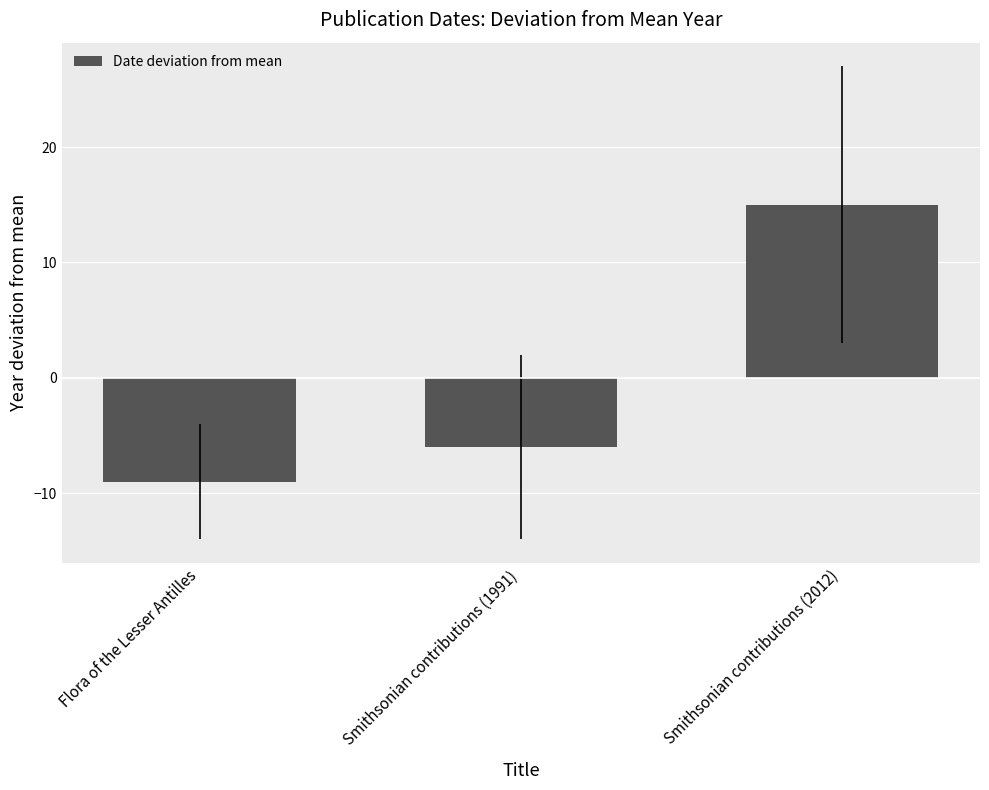

Where does the data first go above -6?

Smithsonian contributions (2012)